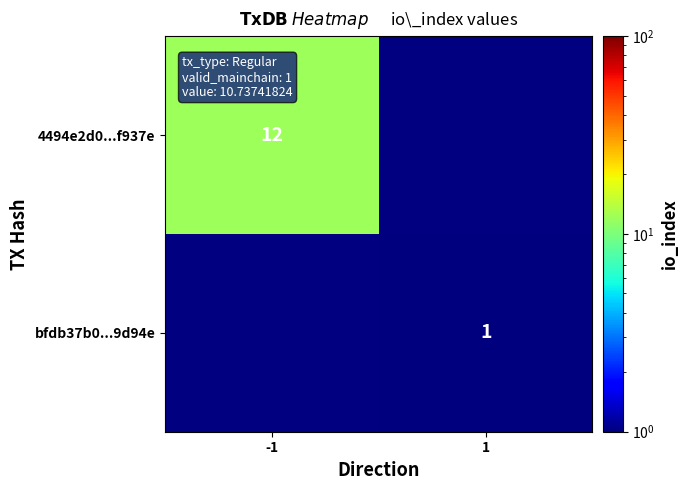

The value of 4494e2d0...f937e at -1 is 12. True or false?

True